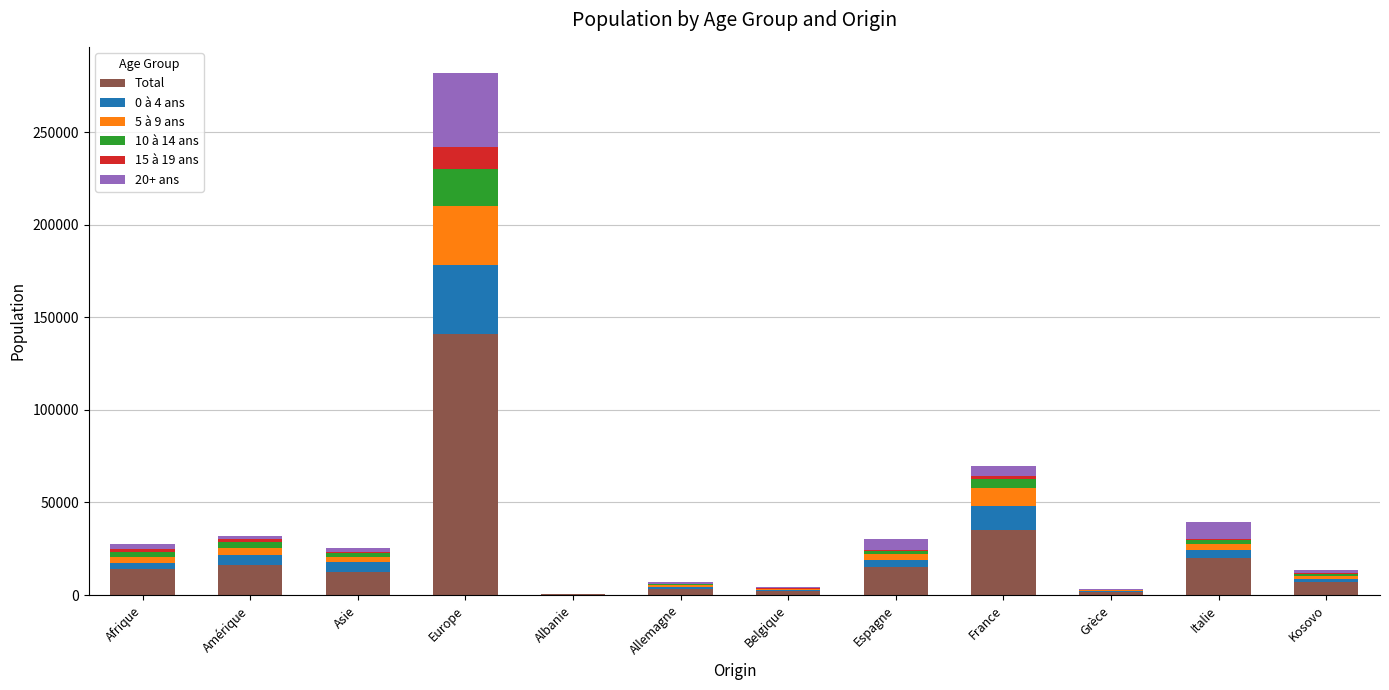

At which category is the sum across all series the highest?

Europe